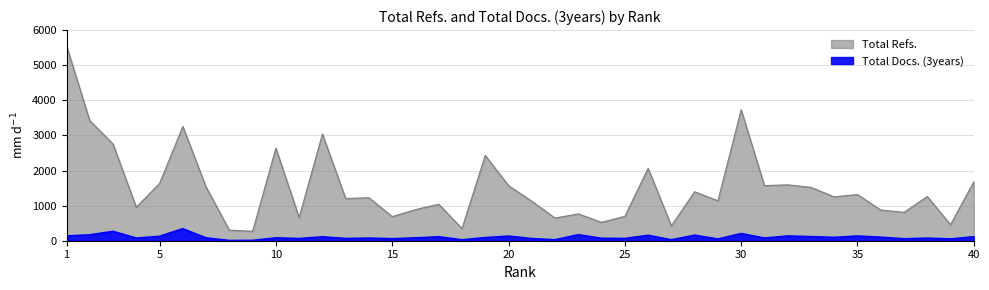

Reading left to right, extract all data points from this chart.

Total Refs.: 1=5555	2=3421	3=2755	4=953	5=1632	6=3256	7=1528	8=301	9=269	10=2638	11=661	12=3039	13=1202	14=1224	15=687	16=886	17=1040	18=347	19=2429	20=1571	21=1125	22=645	23=765	24=524	25=695	26=2063	27=424	28=1395	29=1136	30=3731	31=1569	32=1592	33=1520	34=1249	35=1316	36=875	37=808	38=1259	39=457	40=1680
Total Docs. (3years): 1=136	2=167	3=266	4=75	5=126	6=342	7=80	8=6	9=9	10=81	11=62	12=111	13=64	14=75	15=57	16=81	17=112	18=26	19=89	20=131	21=61	22=27	23=171	24=69	25=64	26=154	27=27	28=157	29=49	30=204	31=76	32=135	33=116	34=95	35=134	36=100	37=55	38=73	39=50	40=114